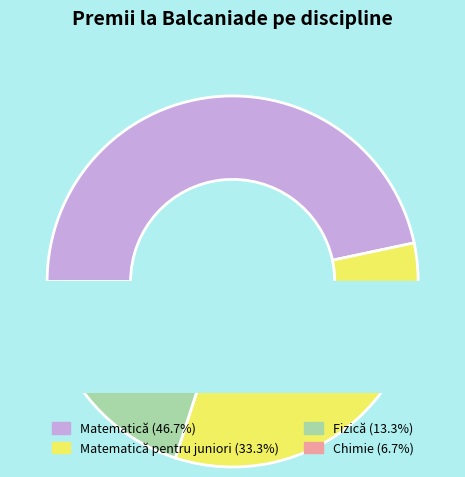

To the nearest percent, what is the combined percentage of Chimie and Fizică?

20%